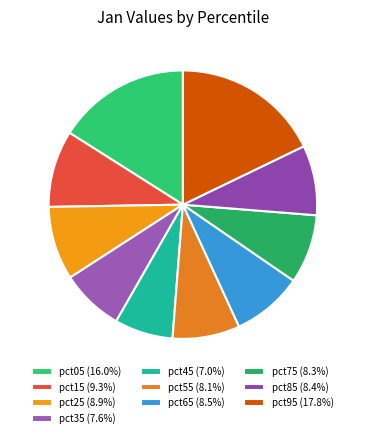

How much of the chart is everything except pct75?

91.7%